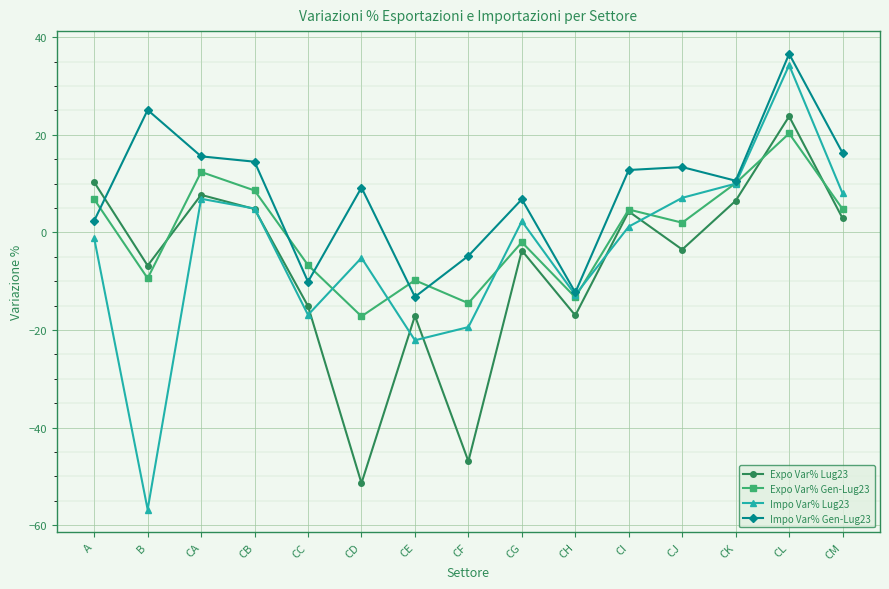

The Impo Var% Gen-Lug23 series shows 10.6 at CK. True or false?

True